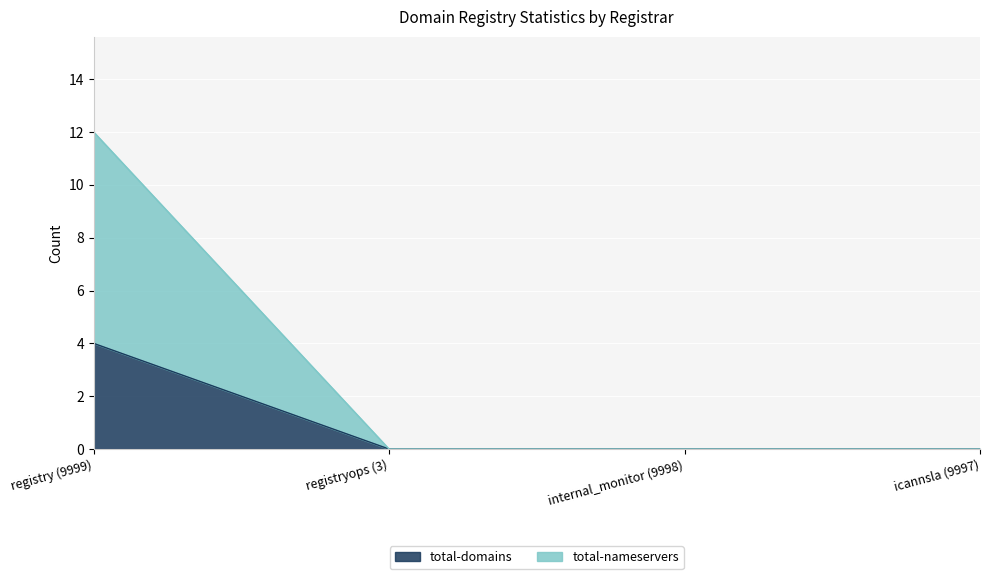

Read the total-nameservers value at registry (9999), to the nearest 5.

10